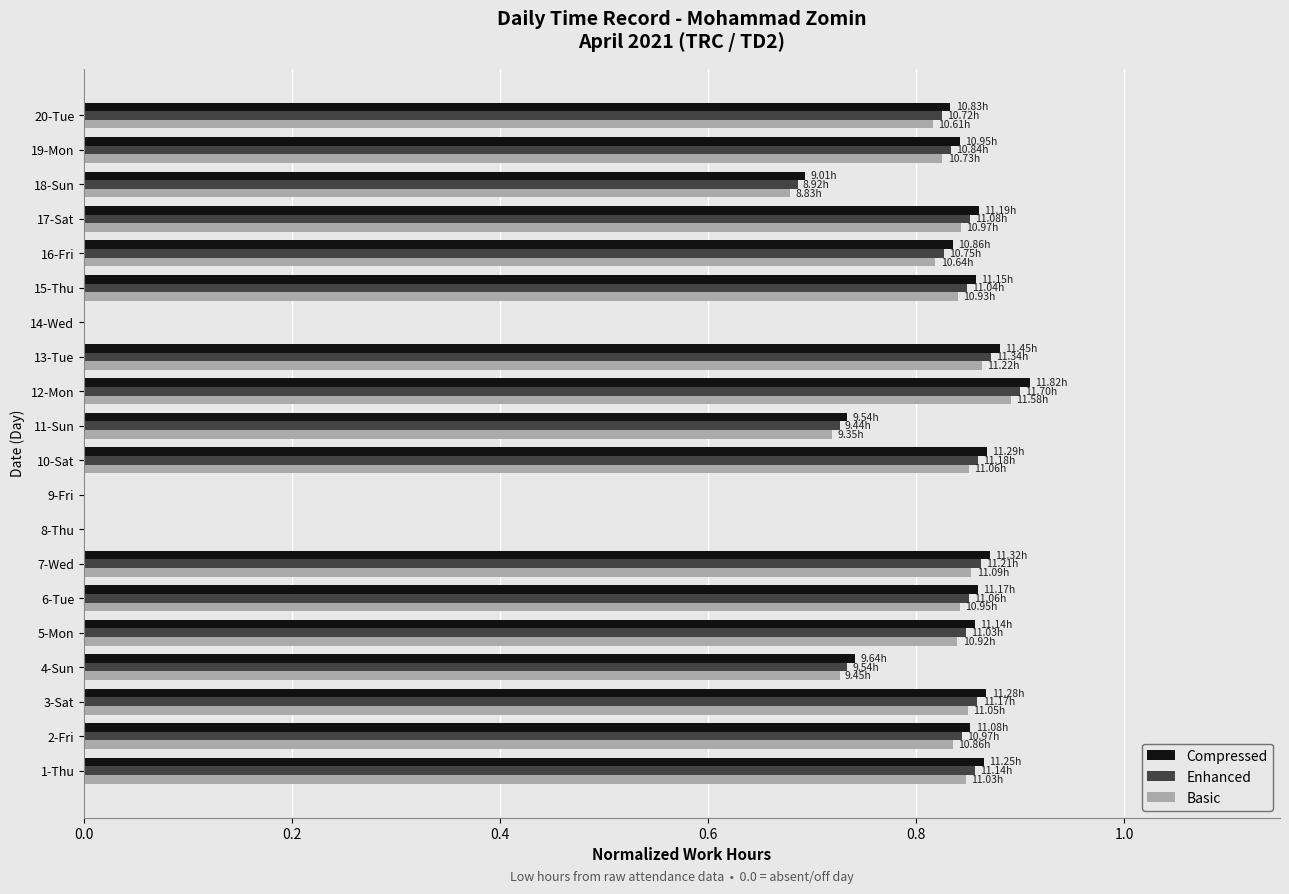

Is the value of Compressed at 8-Thu greater than the value of Enhanced at 13-Tue?

No